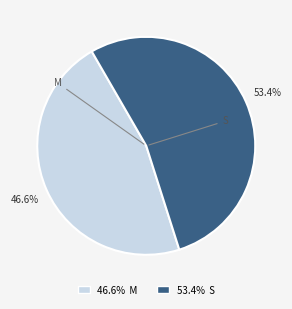

Does any single category account for the majority?

Yes